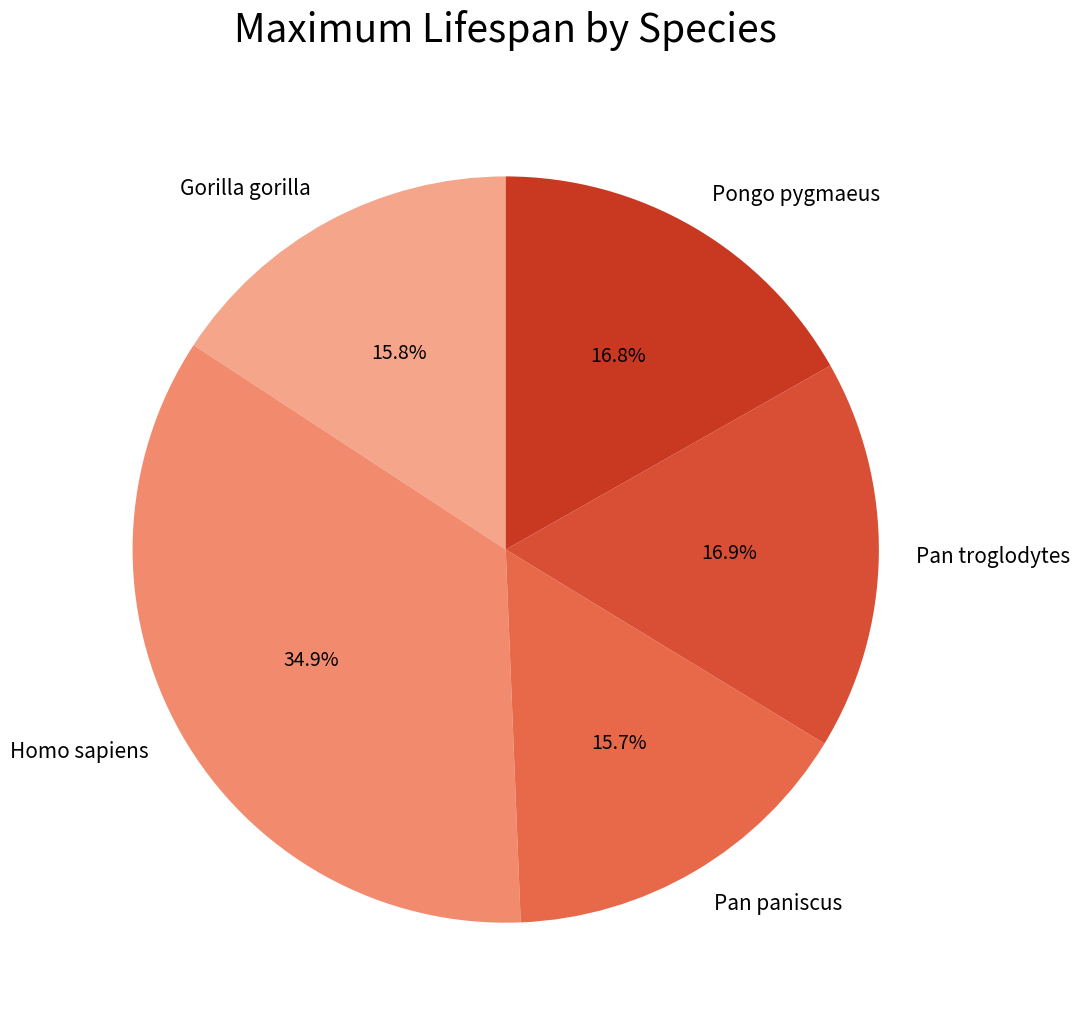

Is Pongo pygmaeus the majority of the pie?

No